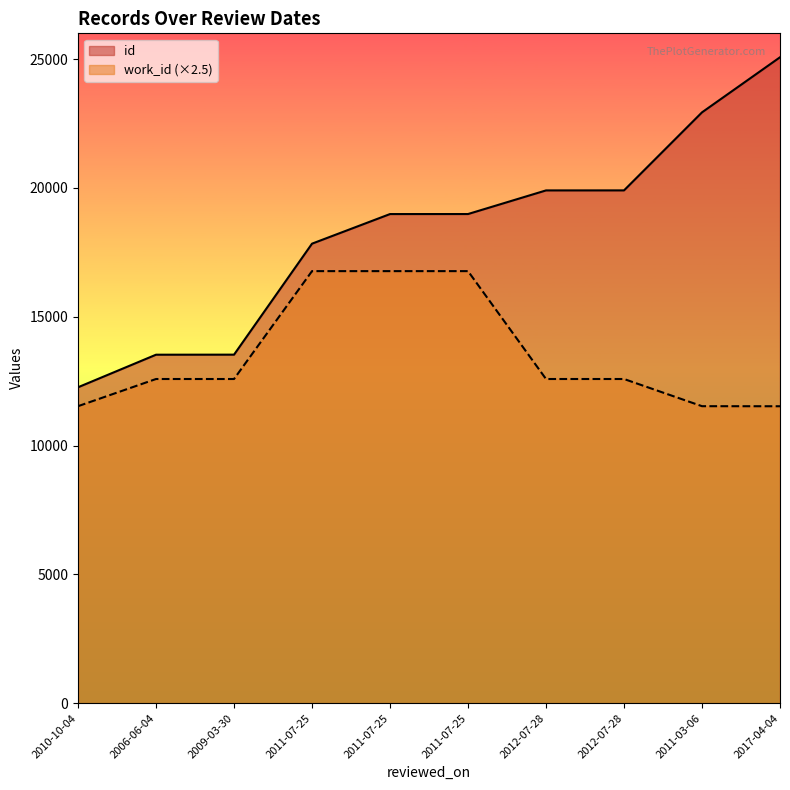

At 2009-03-30, list the series in order from smallest to largest.

work_id (×2.5), id